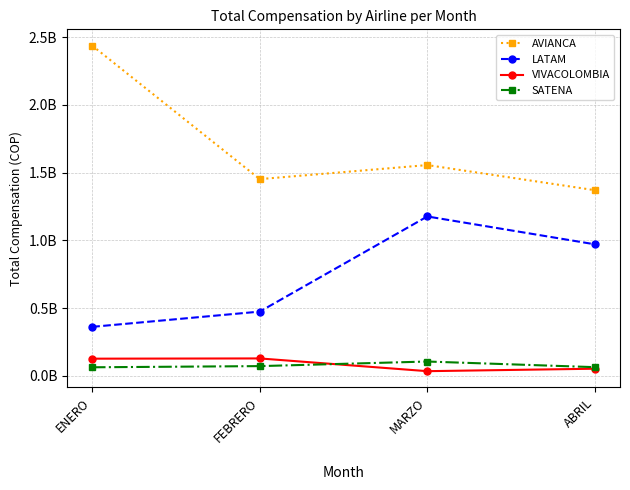

At how many categories does at least one series exceed 1357206094?

4